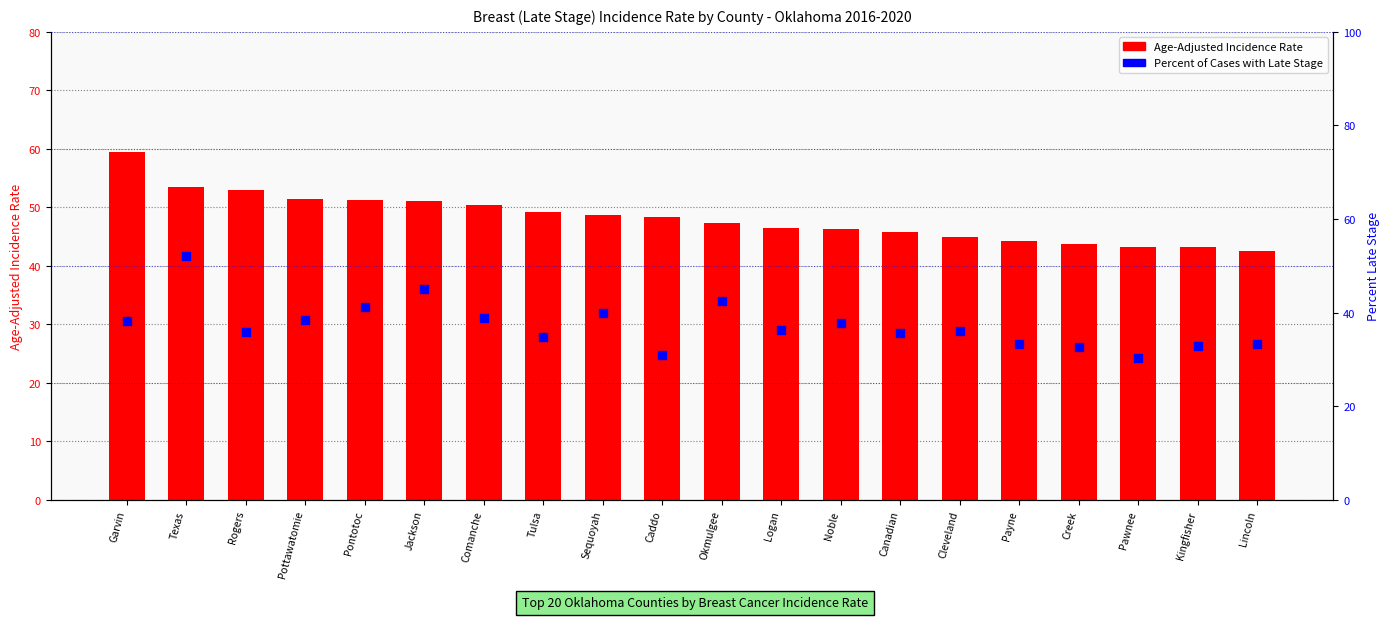

What are all the series names shown in the legend?

Age-Adjusted Incidence Rate, Percent of Cases with Late Stage